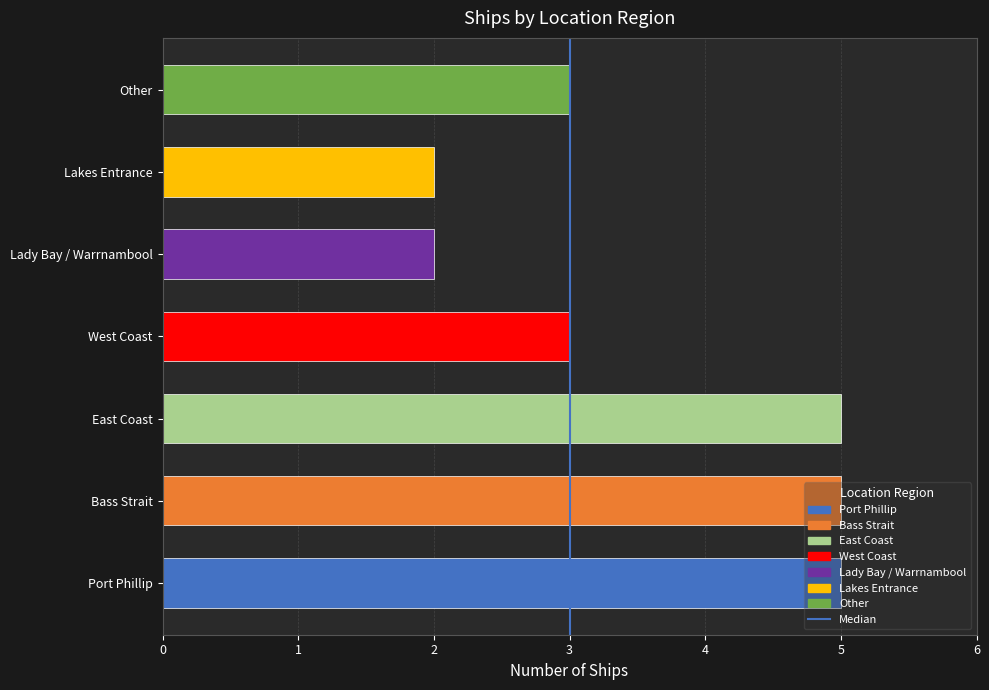

What is the difference between the maximum and minimum values?

3